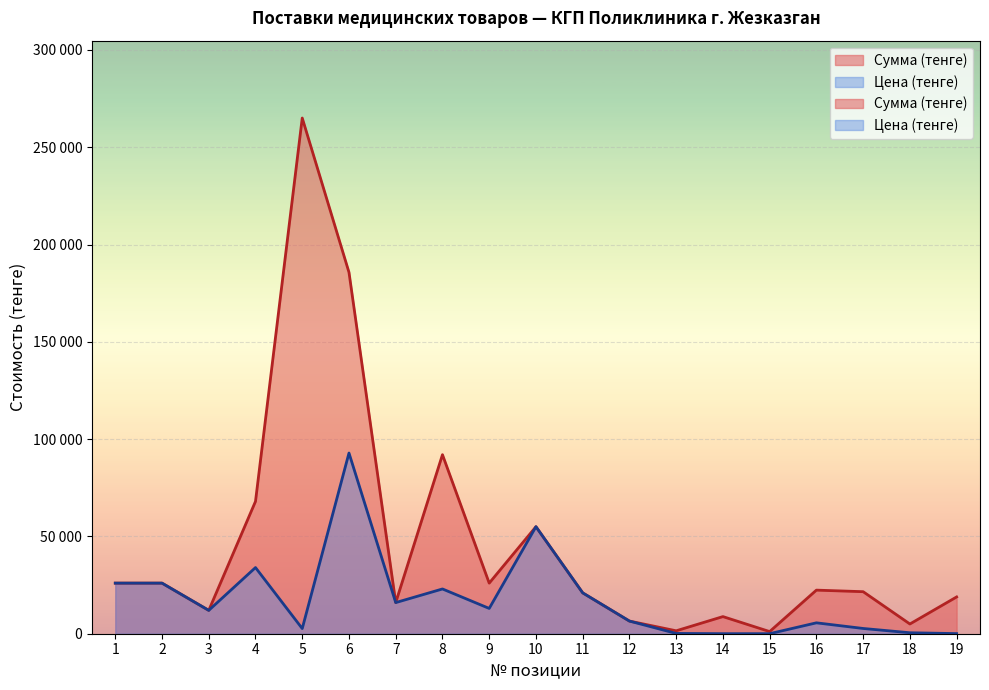

What is the difference between the maximum and minimum values in the Сумма (тенге) series?

263900